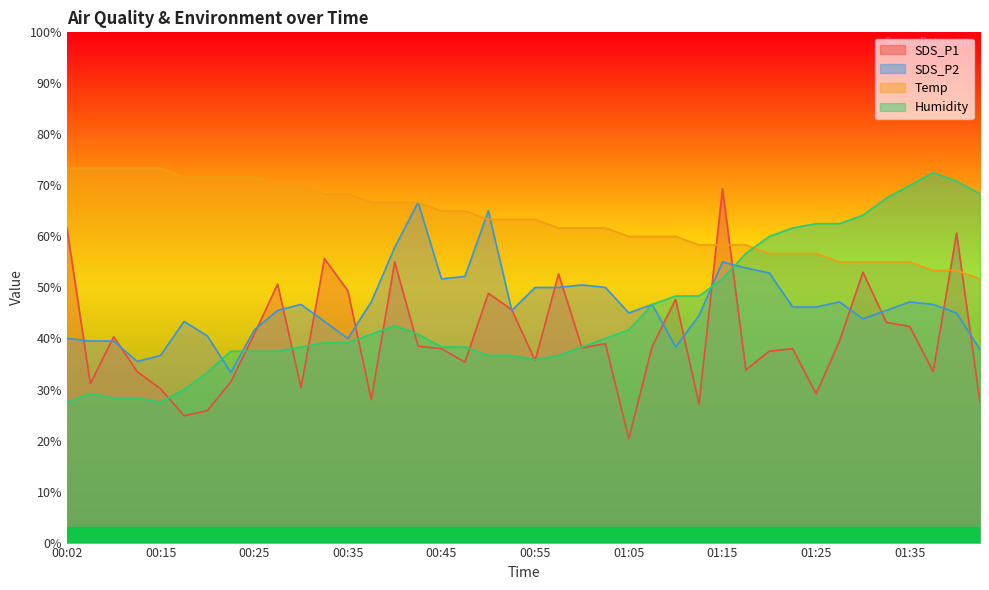

Where do Humidity and SDS_P1 first cross each other?

00:15 and 00:17